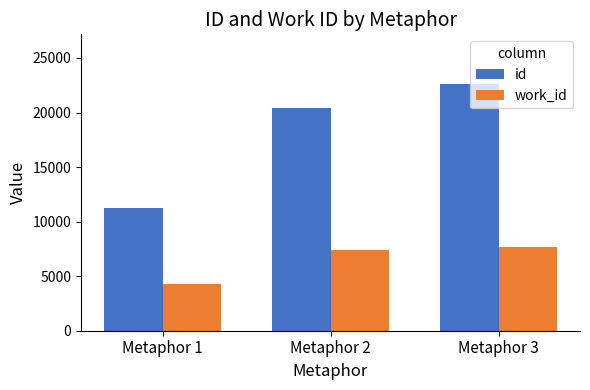

Where is work_id nearest to the value 5992?

Metaphor 2